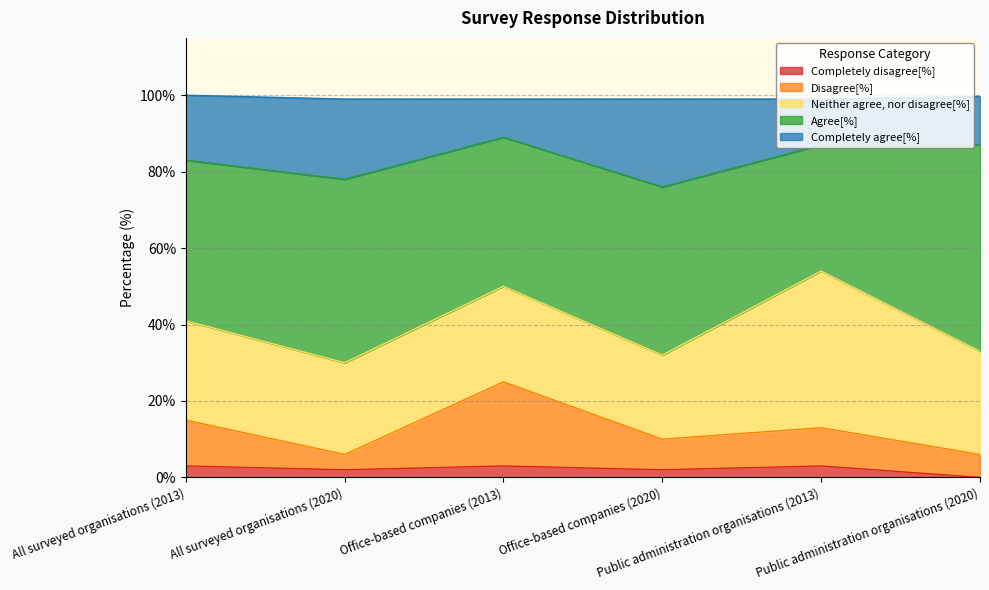

What position from the left is All surveyed organisations (2020)?

2